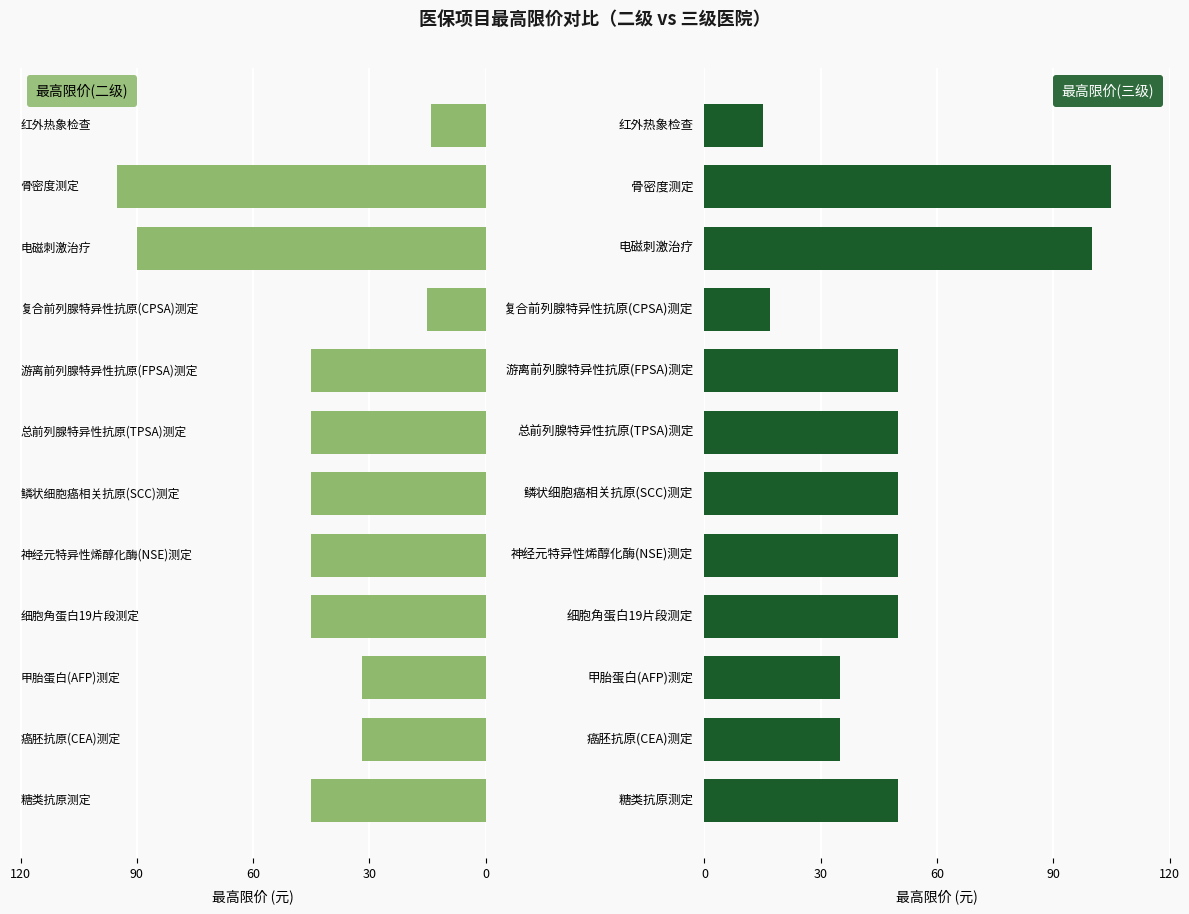

What is the difference between the maximum and minimum values in the 最高限价(二级) series?

81